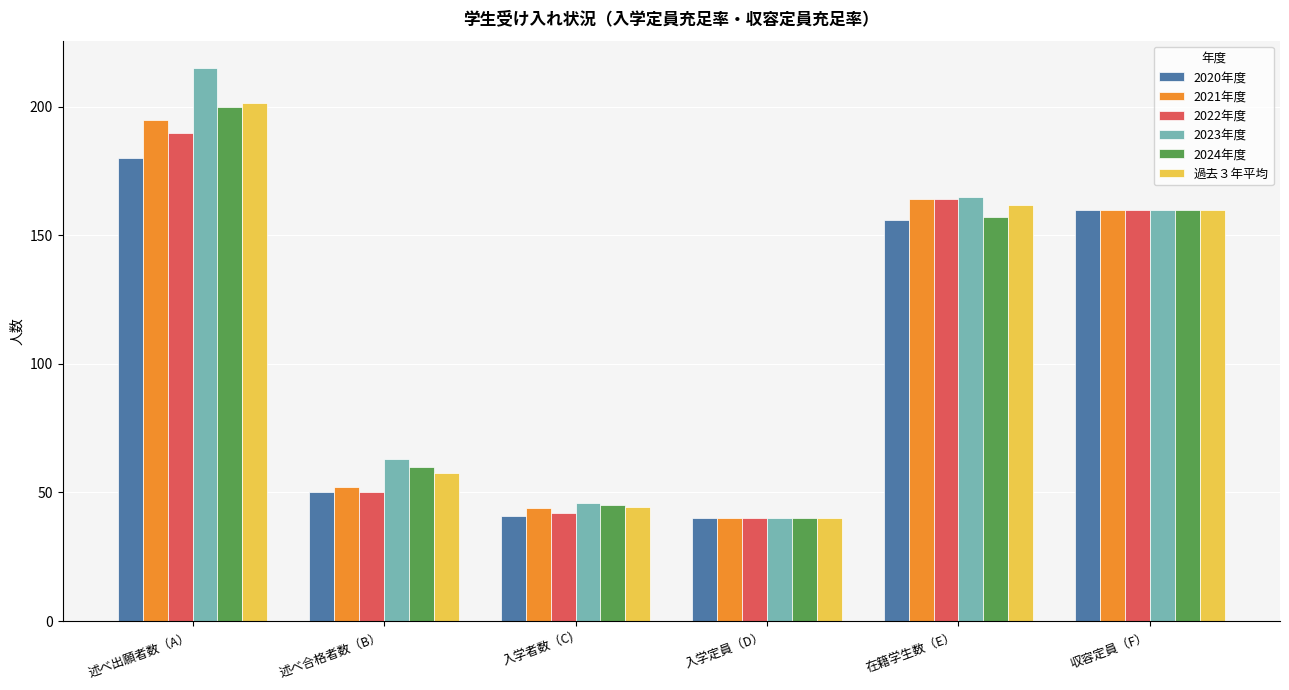

Reading right to left, transcribe all the data shown in this chart.

2020年度: 160.0	156.0	40.0	41.0	50.0	180.0
2021年度: 160.0	164.0	40.0	44.0	52.0	195.0
2022年度: 160.0	164.0	40.0	42.0	50.0	190.0
2023年度: 160.0	165.0	40.0	46.0	63.0	215.0
2024年度: 160.0	157.0	40.0	45.0	60.0	200.0
過去３年平均: 160.0	162.0	40.0	44.3	57.7	201.7